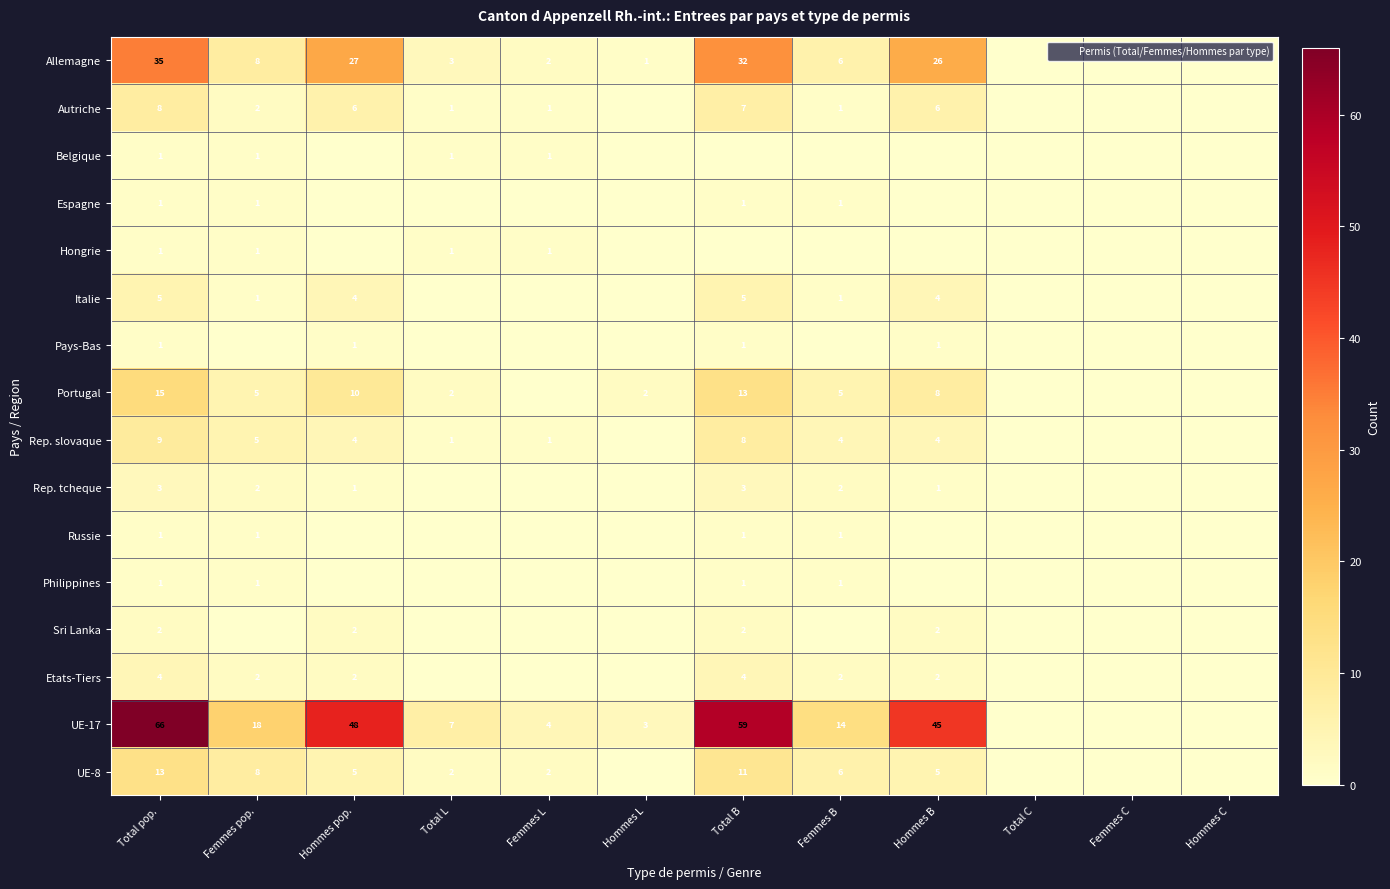

Which has a higher value, Hommes B or Femmes L?

Hommes B